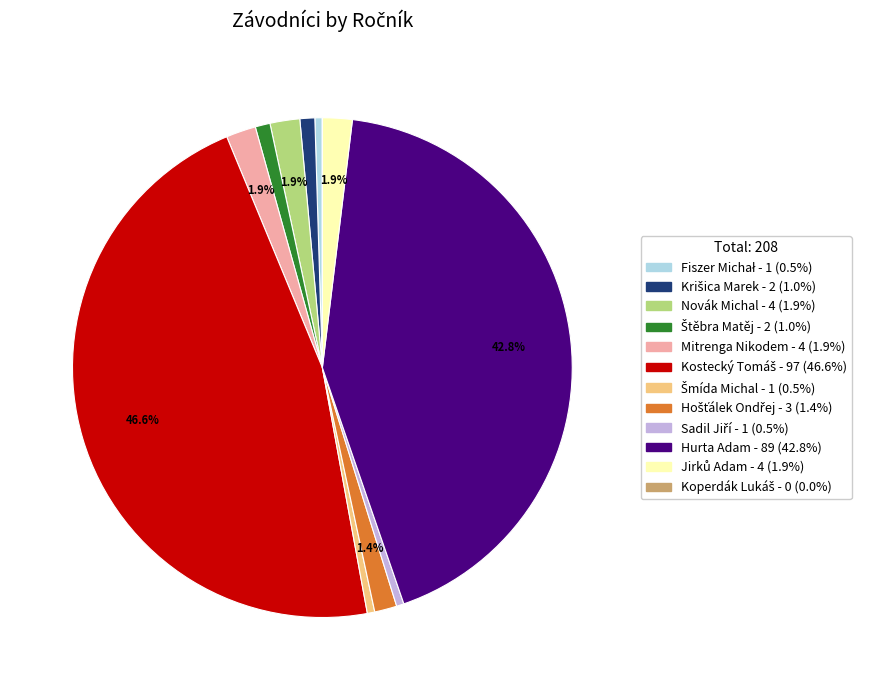

Does any single category account for the majority?

No